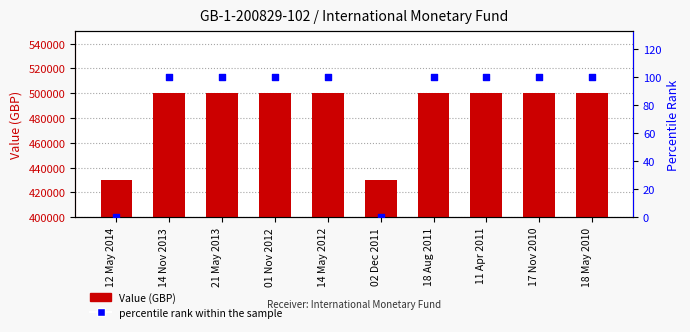

Is the value of percentile rank within the sample at 17 Nov 2010 greater than the value of Value (GBP) at 18 Aug 2011?

No